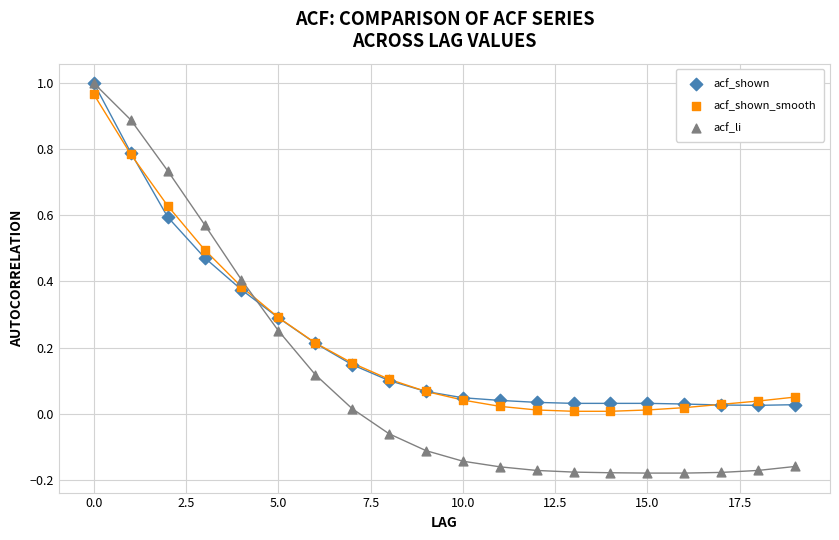

Which series reaches the minimum Y coordinate?

acf_li